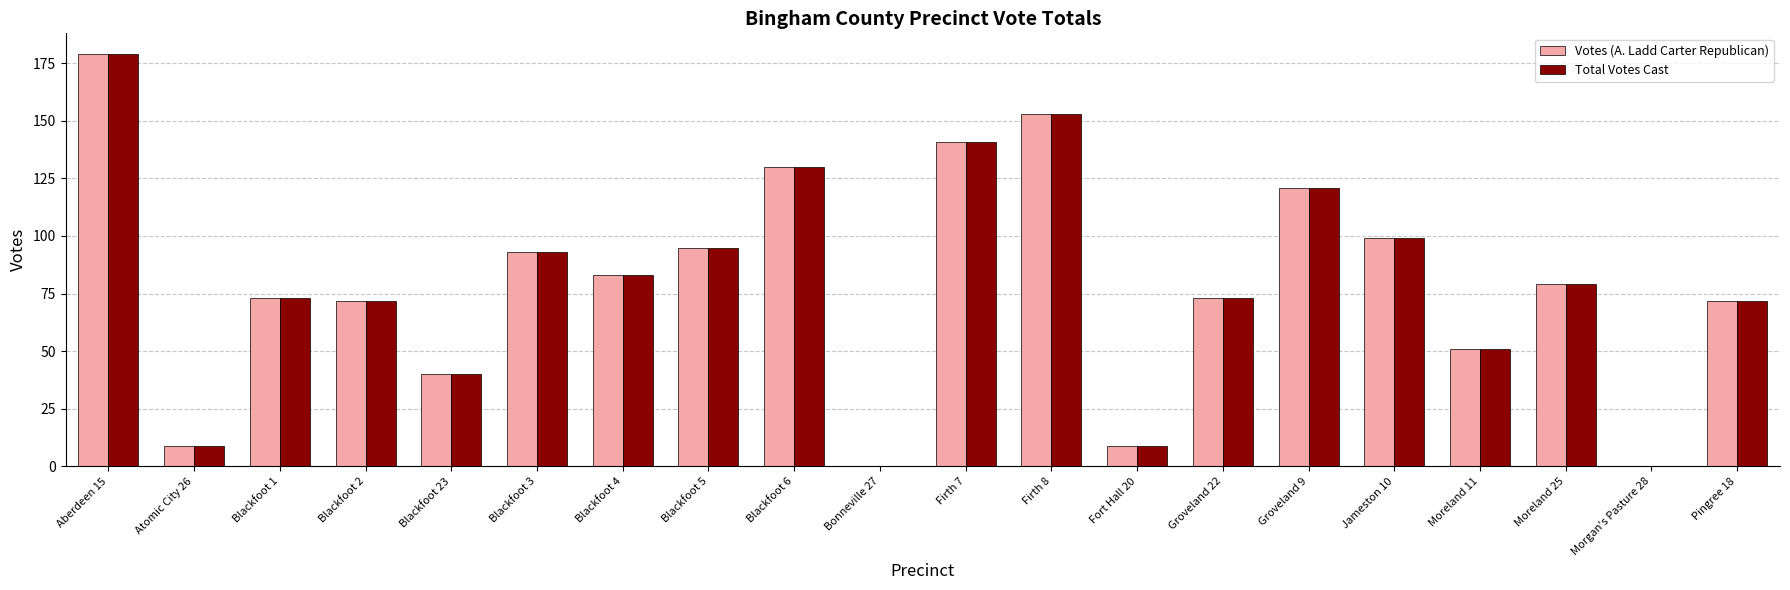

What are all the series names shown in the legend?

Votes (A. Ladd Carter Republican), Total Votes Cast